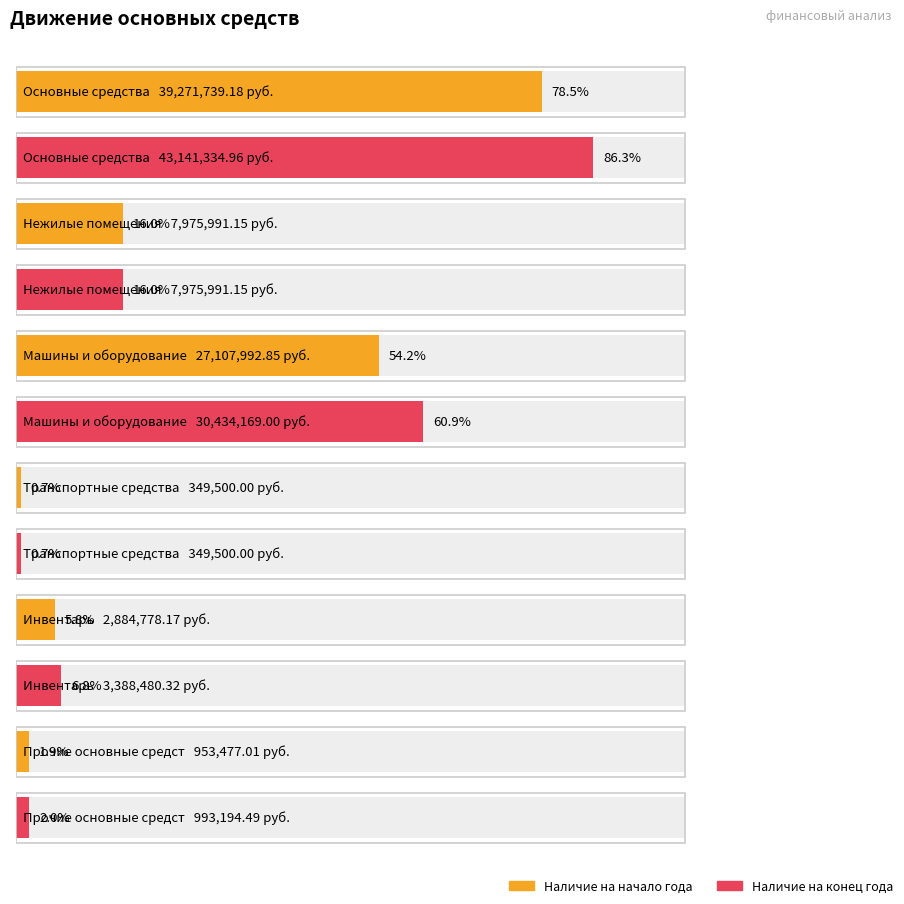

The Наличие на начало года series shows 8414513.4 at Машины и оборудование. True or false?

False